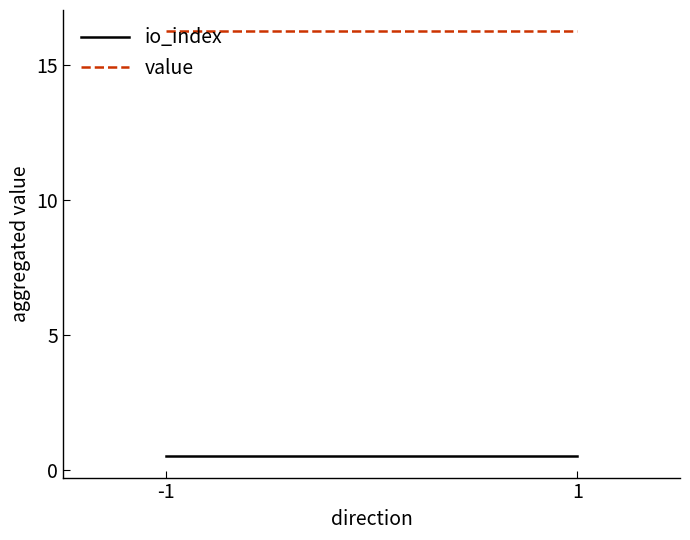

The value series shows 11.0 at 1. True or false?

False